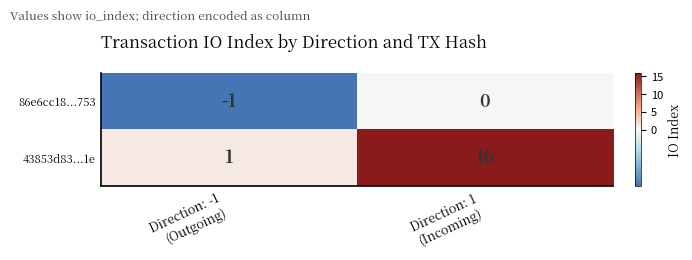

Reading right to left, list all the values displayed in this chart.

86e6cc18...753: 0	-1
43853d83...1e: 16	1